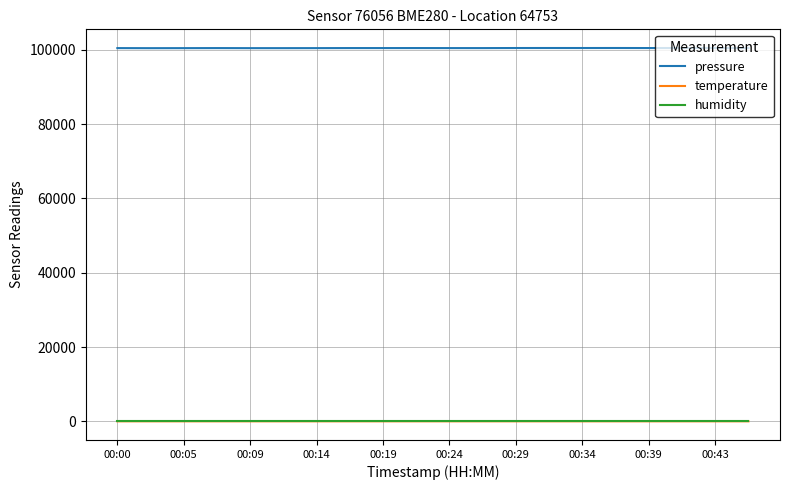

What is the lowest value of the pressure series?

100463.2